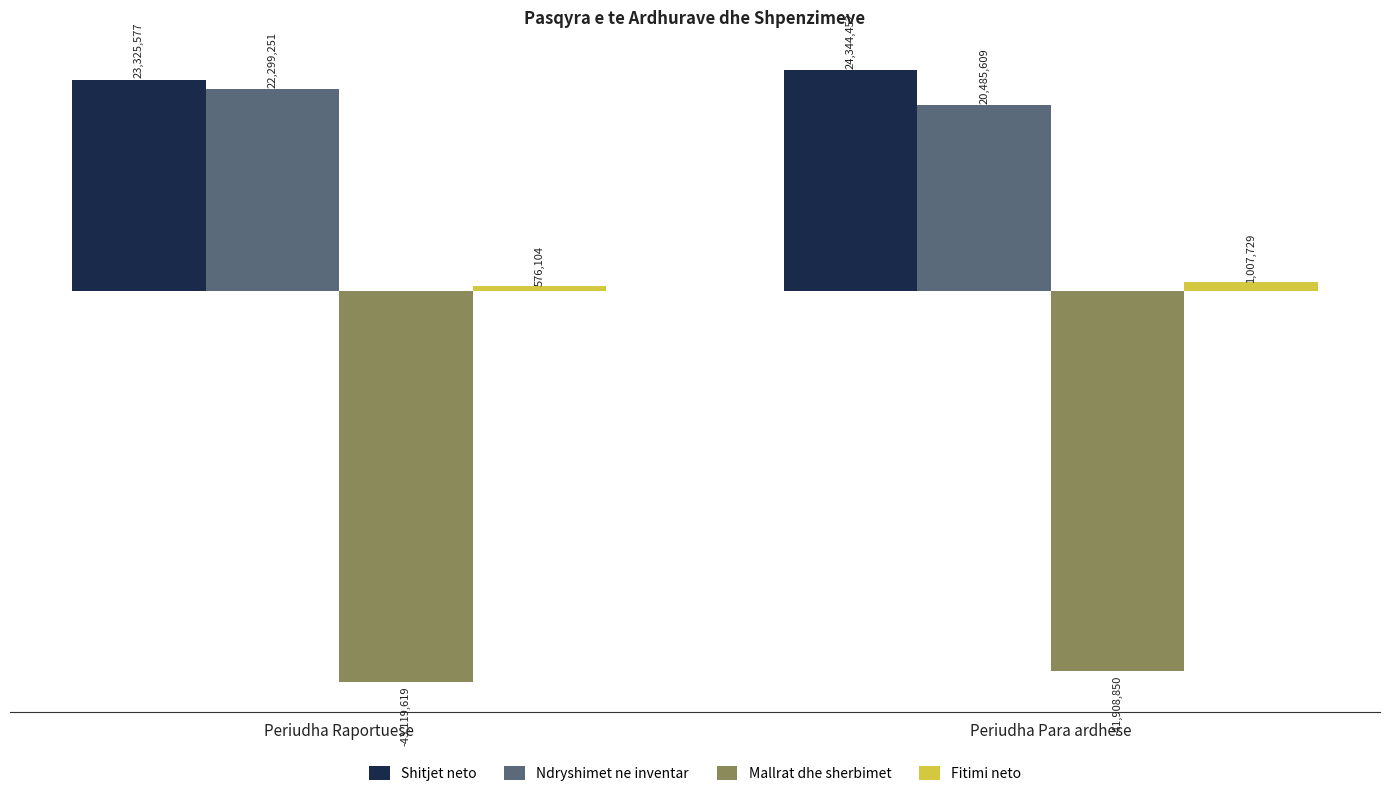

Which series has the largest total across all categories?

Shitjet neto